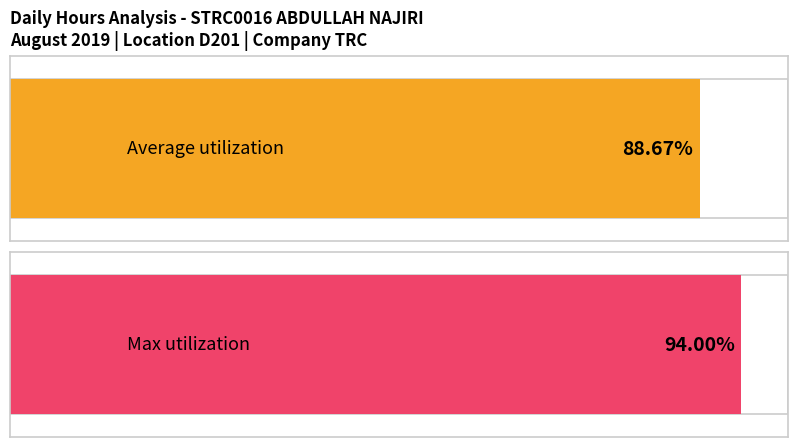

Are the bars horizontal?

Yes